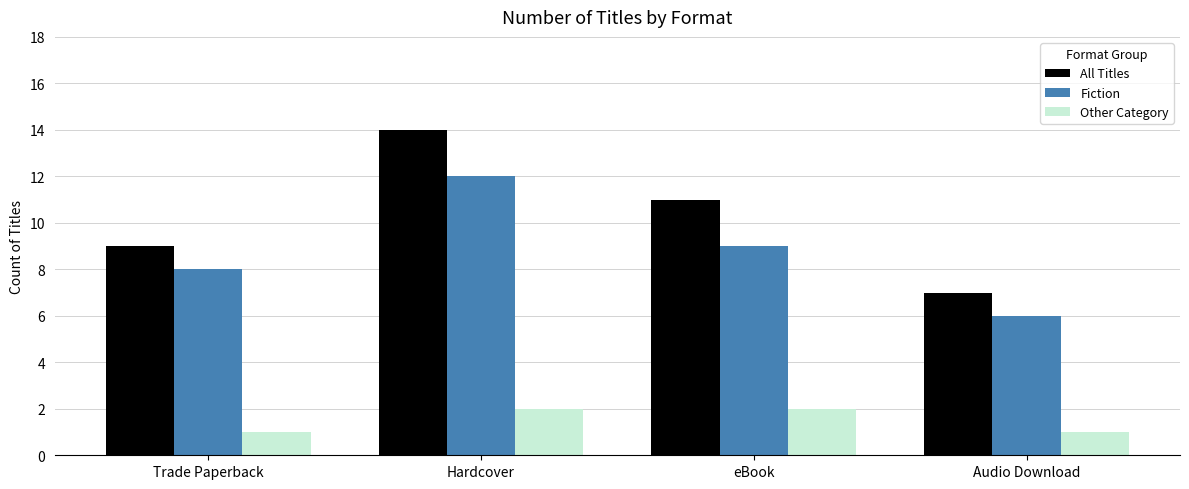

Is it true that Fiction equals 6 at Hardcover?

False